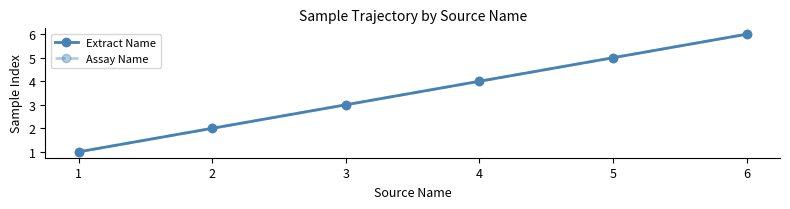

List the series in order of their peak value, highest first.

Extract Name, Assay Name